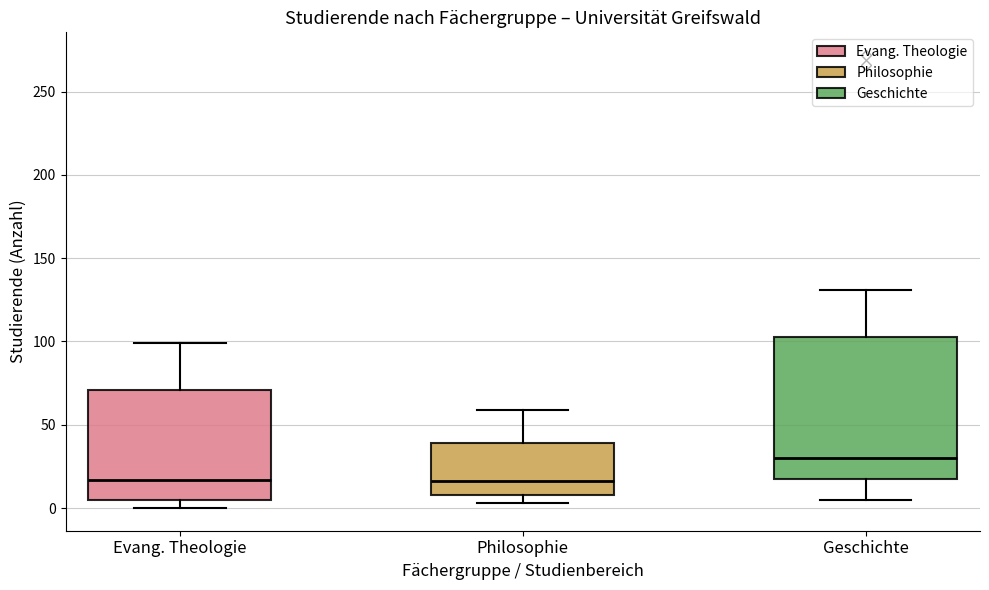

Reading left to right, read every box against the y-axis: the position of its median line, the range the box covers, and the ends of its whiskers. The values are not printed on the chart, so give them approximately, as read against the axis.

Evang. Theologie: median 15, box 5 to 70, whiskers 0 to 100
Philosophie: median 15, box 10 to 40, whiskers 5 to 60
Geschichte: median 30, box 15 to 105, whiskers 5 to 130